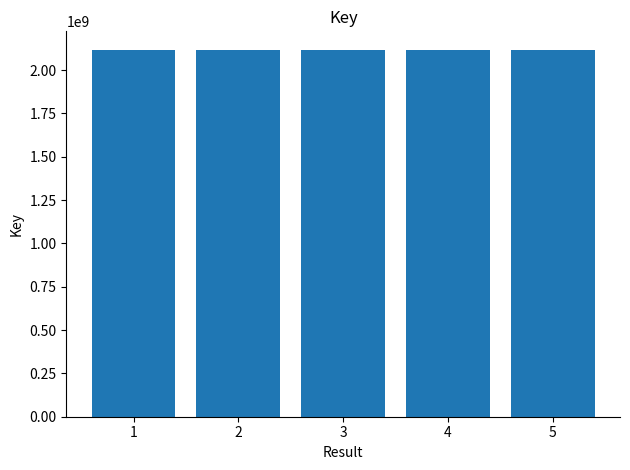

Is it true that the value at 3 is 2117903845?

True